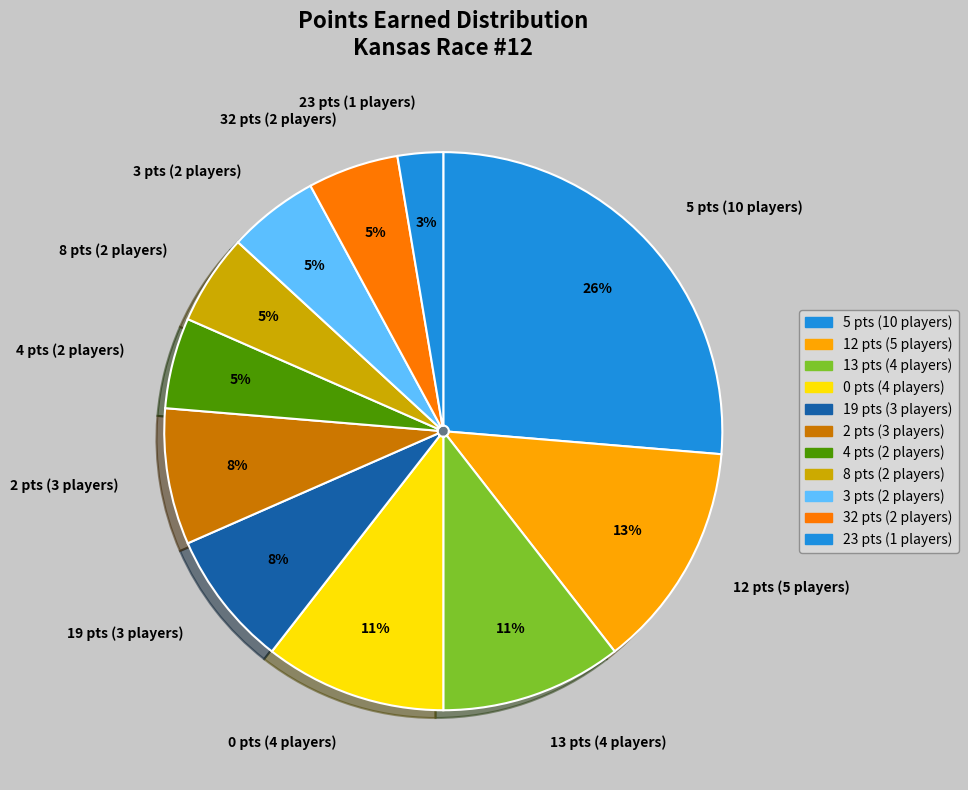

What percentage is the 32 pts (2 players) slice, to the nearest percent?

5%